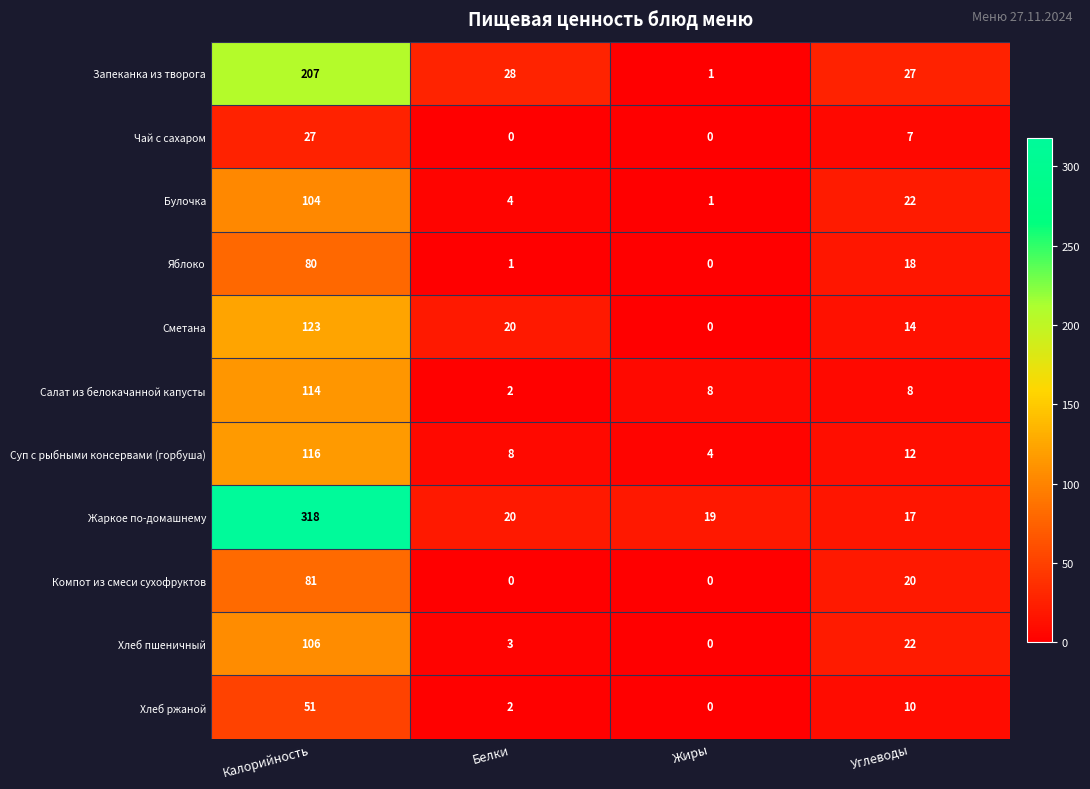

Which category has the lowest value in the Жаркое по-домашнему series?

Углеводы